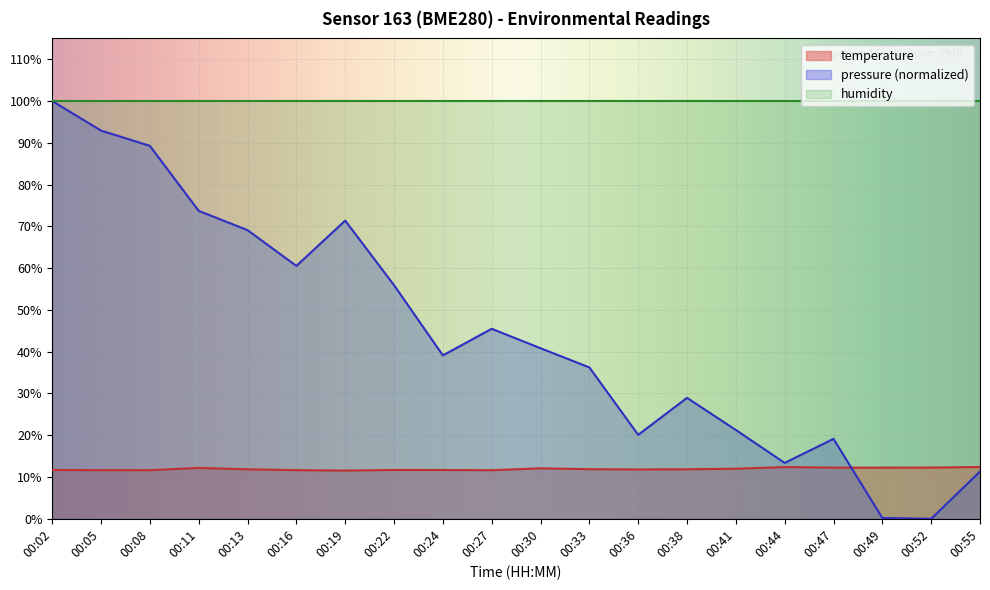

True or false: temperature has a value of 12.2 at 00:49.

True